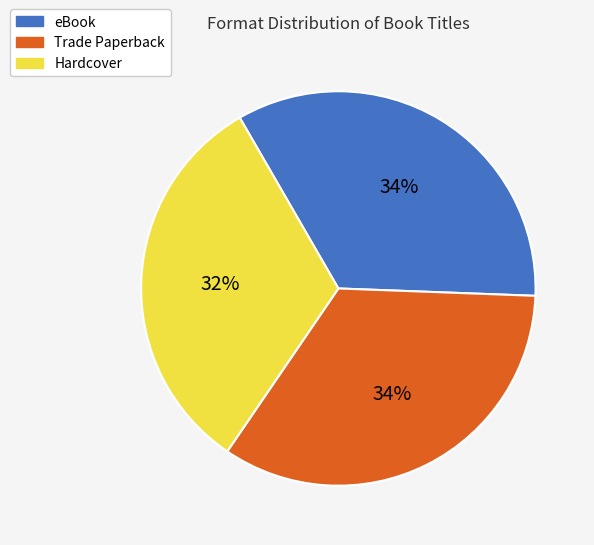

Do eBook and Hardcover together represent more than half of the pie?

Yes